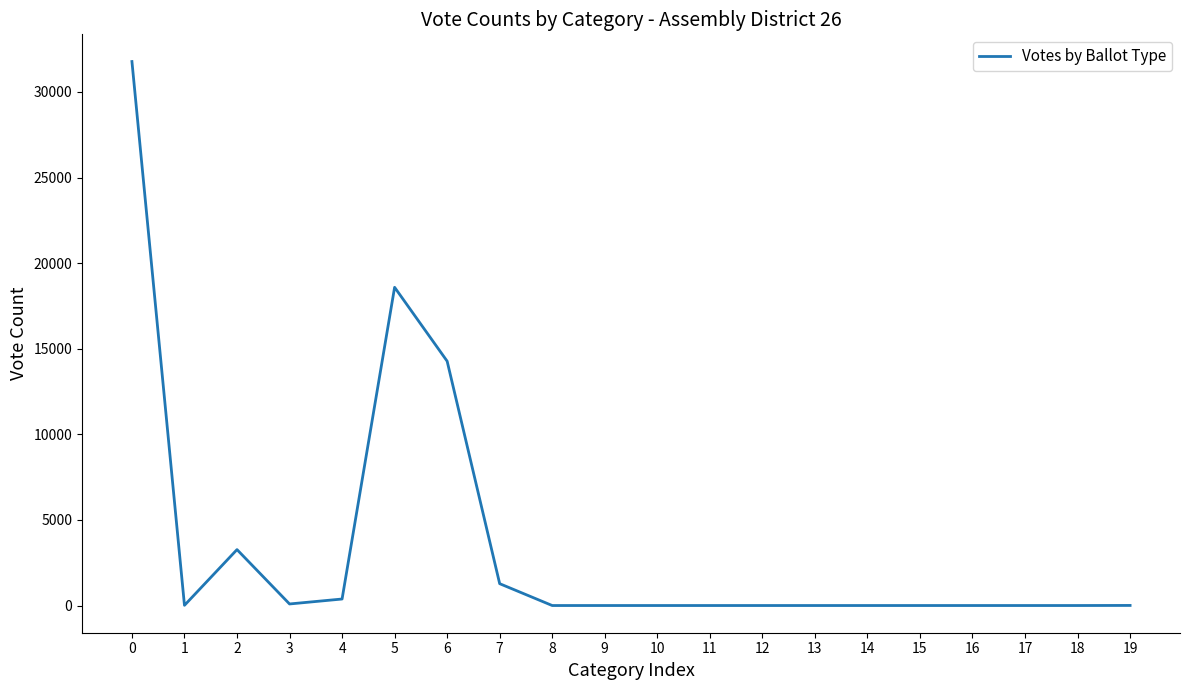

What is the average value?

3485